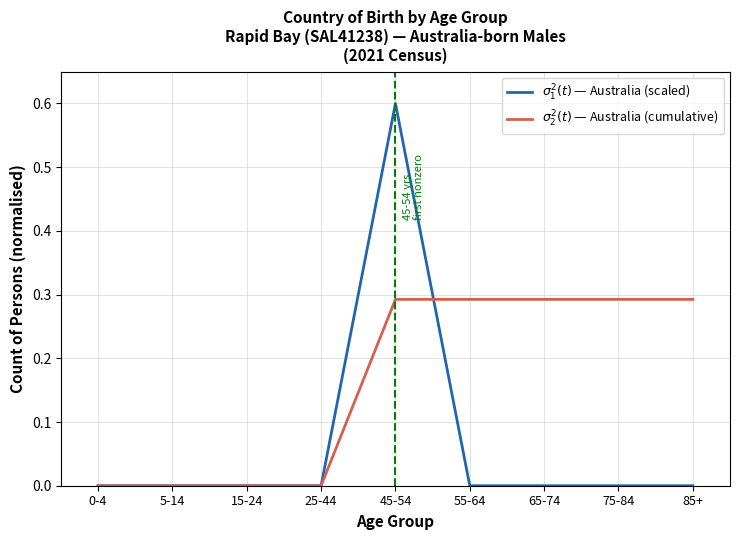

The value of $\sigma^2_1(t)$ — Australia (scaled) at 65-74 is 0.0. True or false?

True